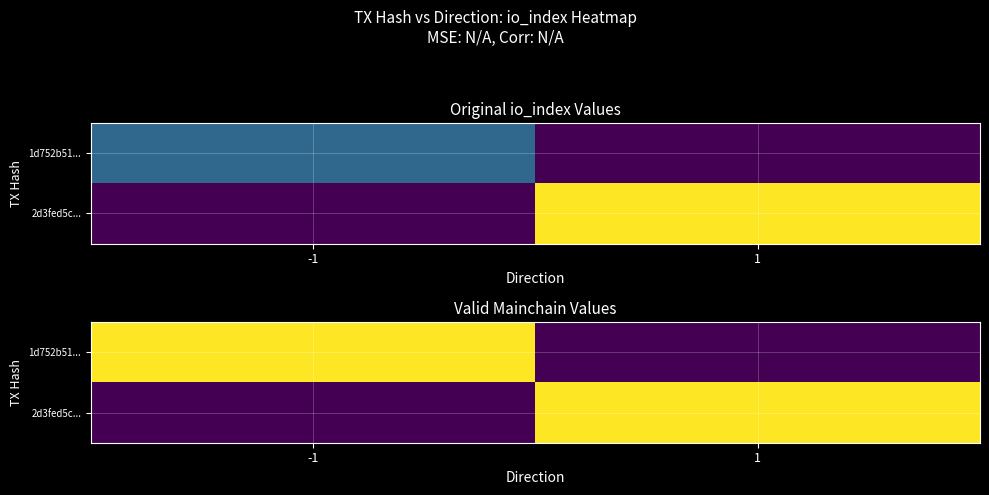

What is the spread (max minus min) of values at 1?

1